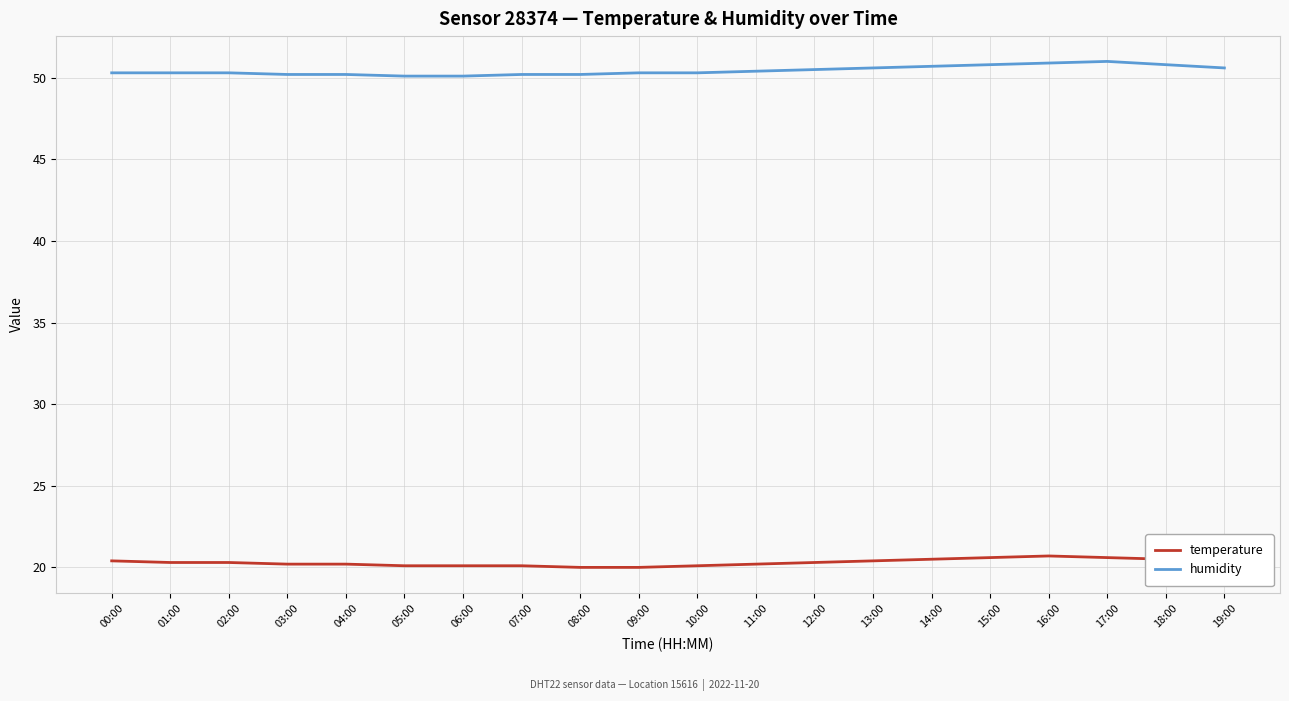

Is the value of temperature at 01:00 greater than the value of humidity at 17:00?

No